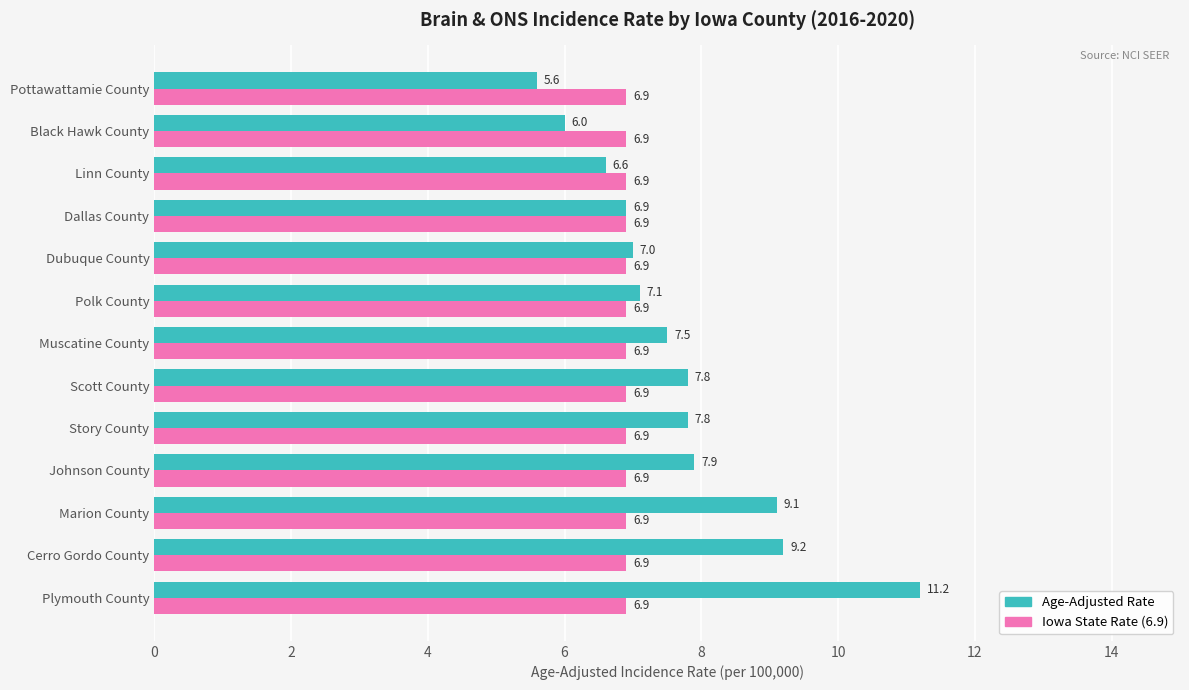

Rank the series by their average value, from lowest to highest.

Iowa State Rate (6.9), Age-Adjusted Rate